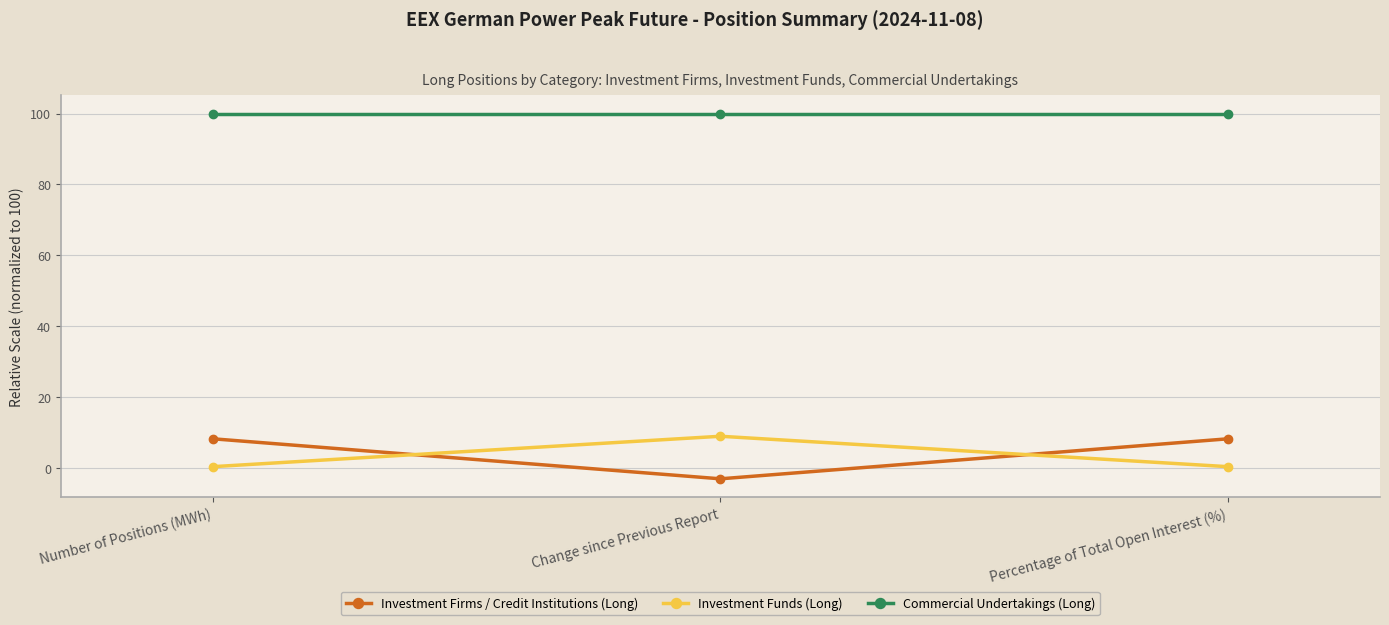

Which label corresponds to the smallest value in the chart?

Change since Previous Report